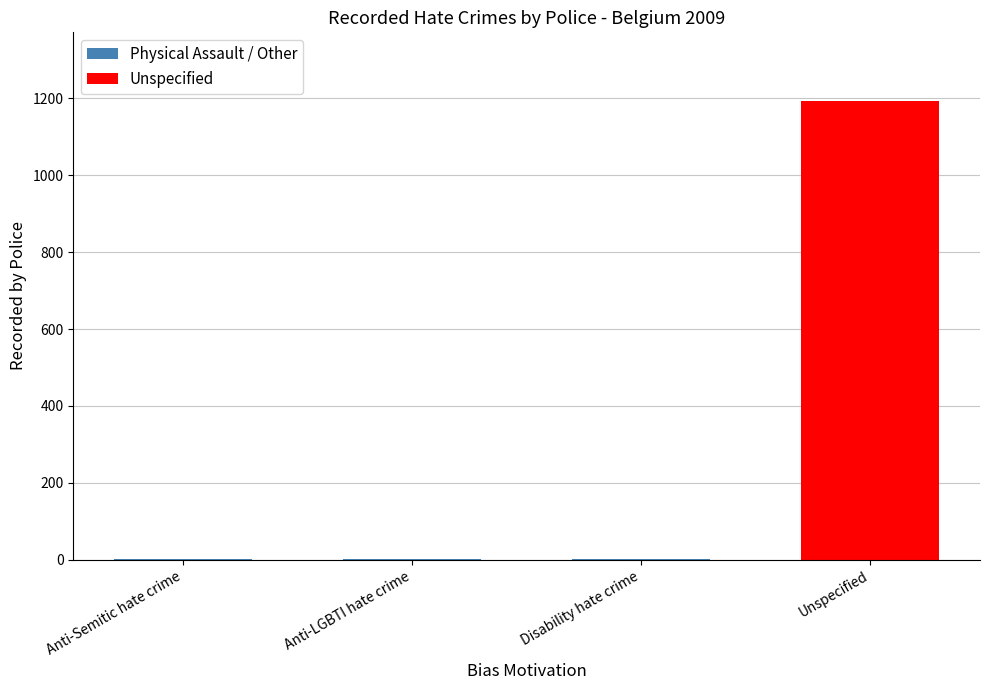

What is the greatest value displayed?

1193